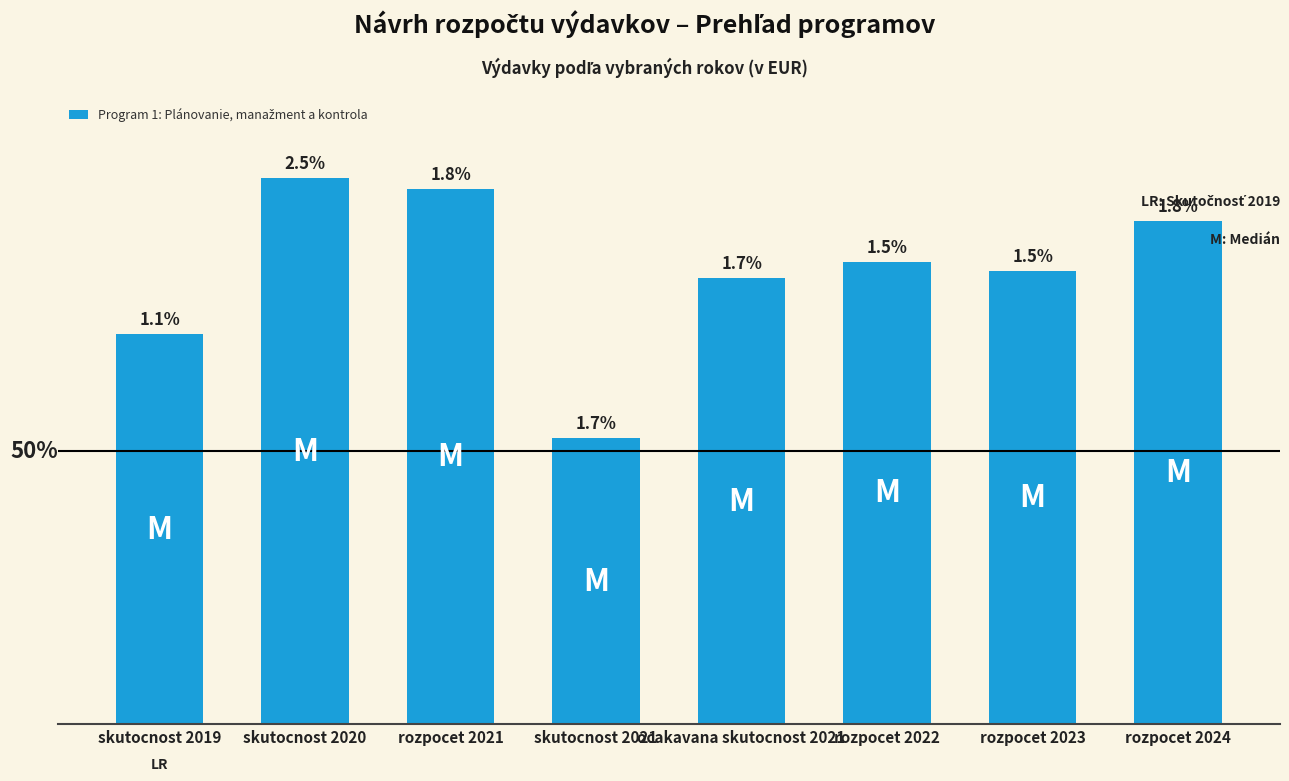

True or false: the data shows 164877.0 at skutocnost 2020.

False